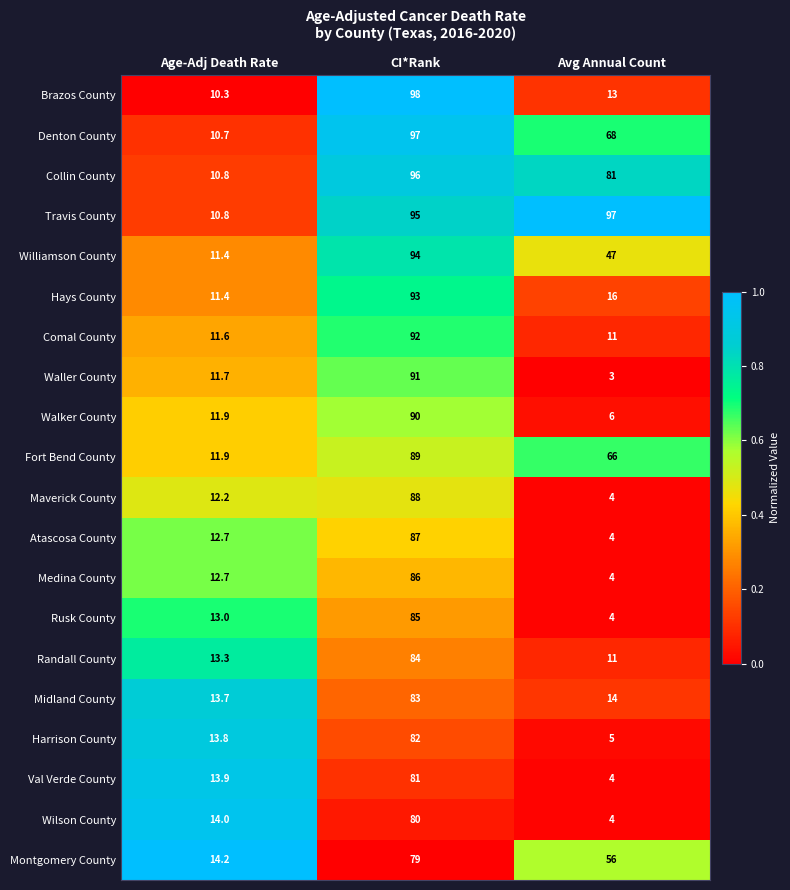

The Atascosa County series shows 87.0 at CI*Rank. True or false?

True